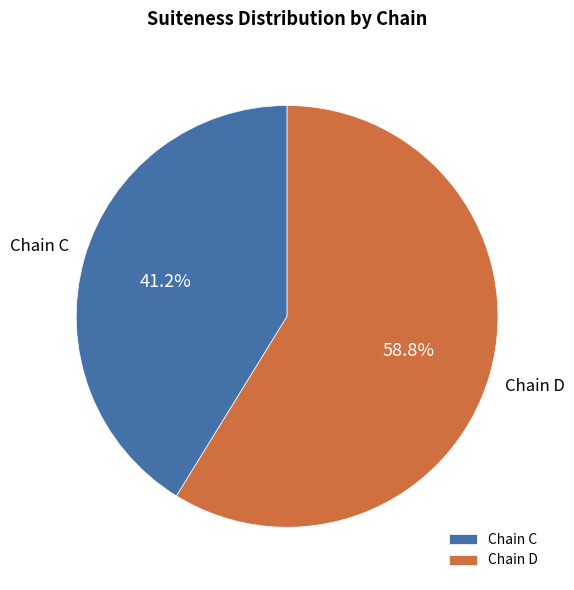

Which category accounts for the majority?

Chain D